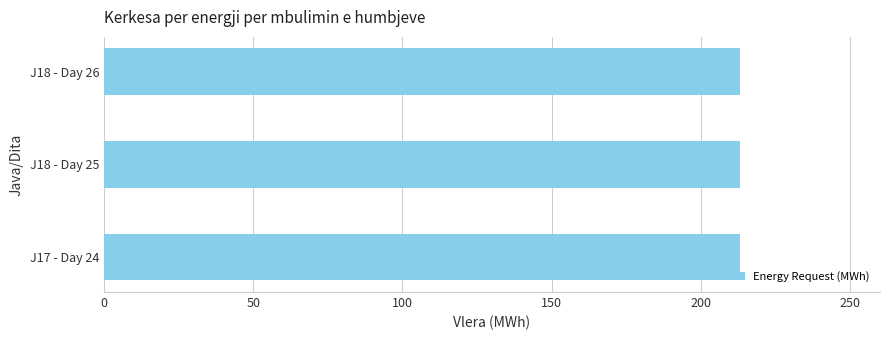

Is it true that the value at 8 is 23?

False